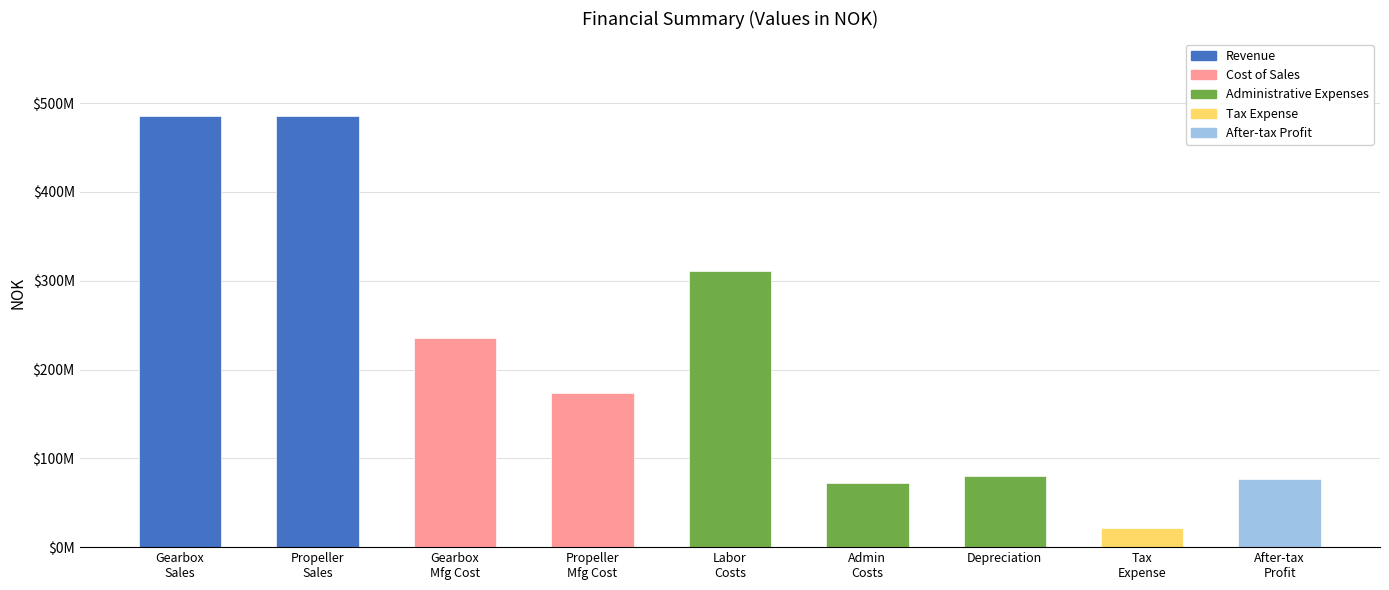

Reading left to right, what are all the values shown in this chart?

485309273.9	485309273.9	235980000.0	173880000.0	310500000.0	72450000.0	80000000.0	21517880.5	76290667.3